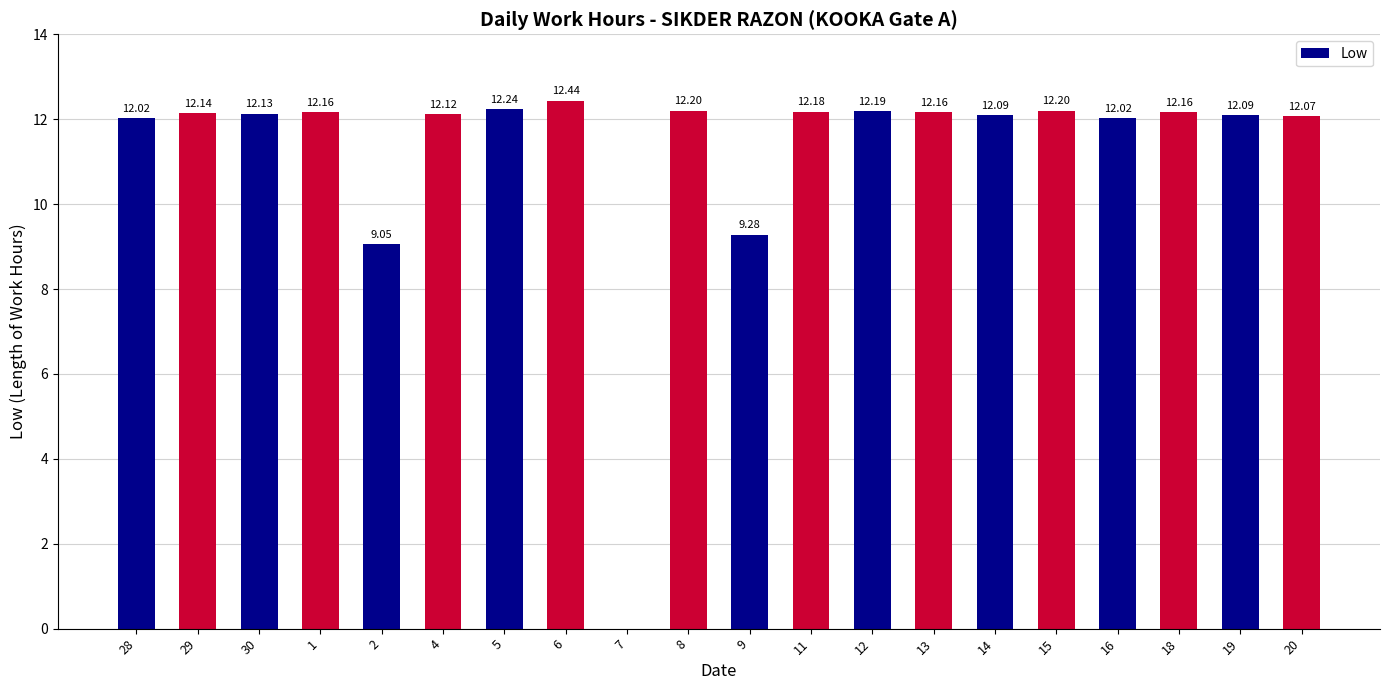

What is the maximum value shown in the chart?

12.4